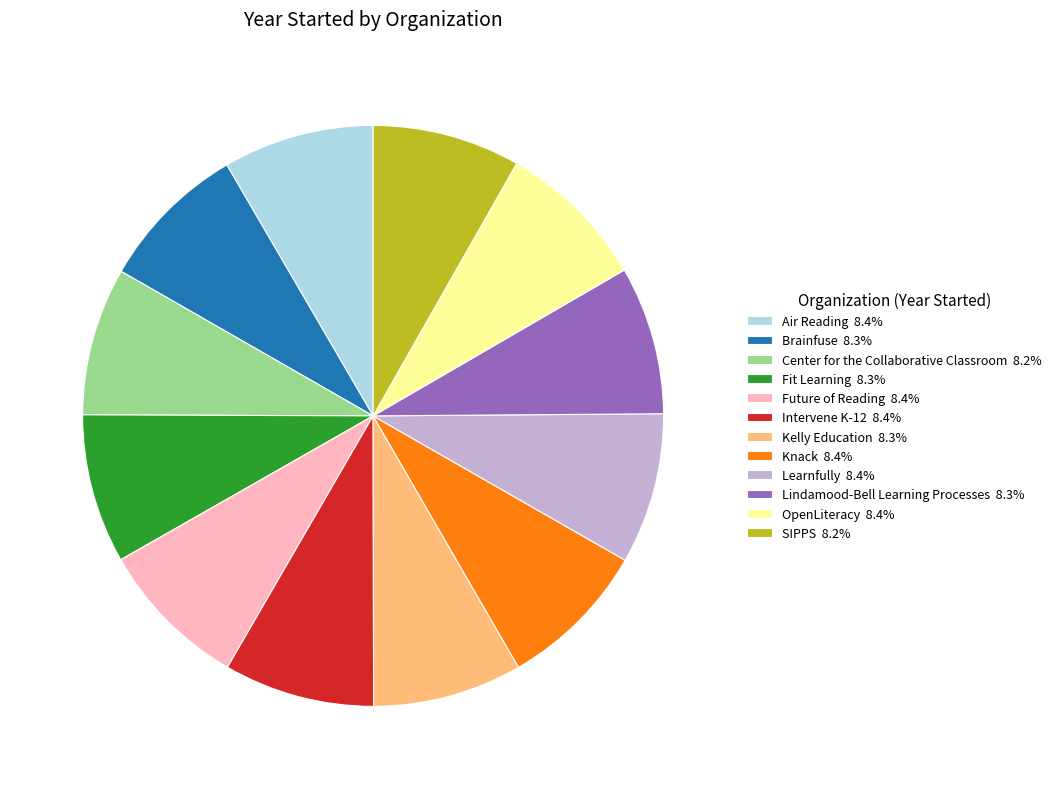

Approximately how many times larger is the value at Knack 8.4% compared to OpenLiteracy 8.4%?

1.0